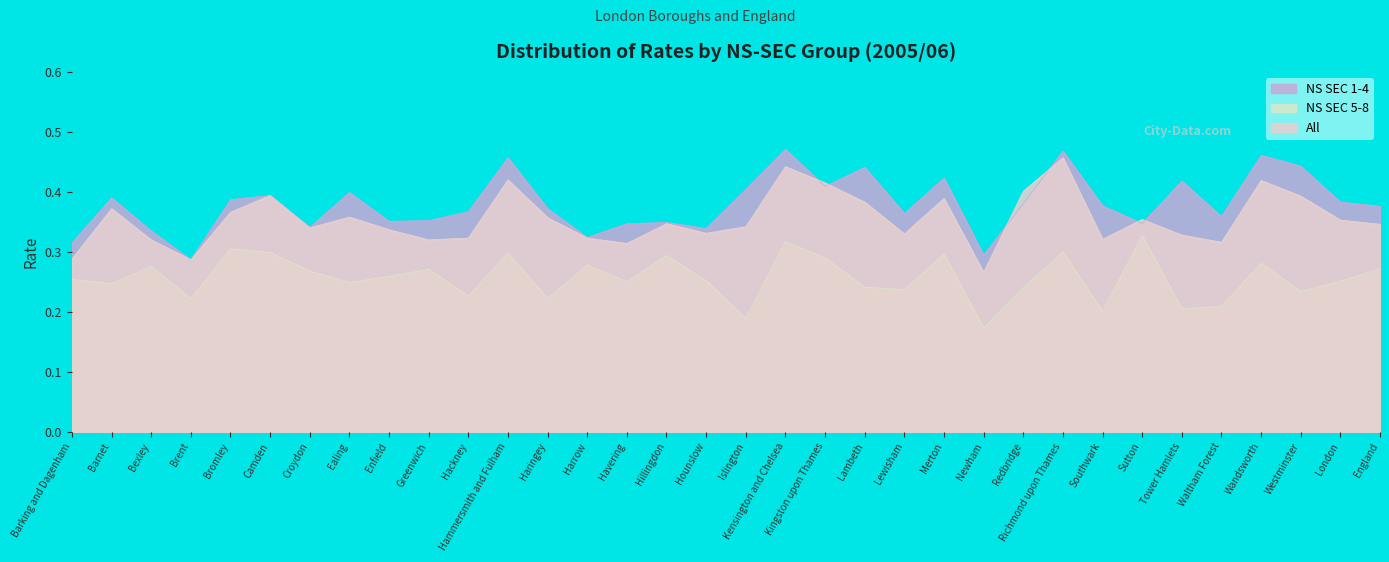

Rank the categories by NS SEC 5-8 value from highest to lowest.

Sutton, Kensington and Chelsea, Bromley, Richmond upon Thames, Camden, Hammersmith and Fulham, Merton, Hillingdon, Kingston upon Thames, Wandsworth, Harrow, Bexley, England, Greenwich, Croydon, Enfield, Barking and Dagenham, Hounslow, London, Havering, Ealing, Barnet, Lambeth, Redbridge, Lewisham, Westminster, Hackney, Brent, Haringey, Waltham Forest, Tower Hamlets, Southwark, Islington, Newham